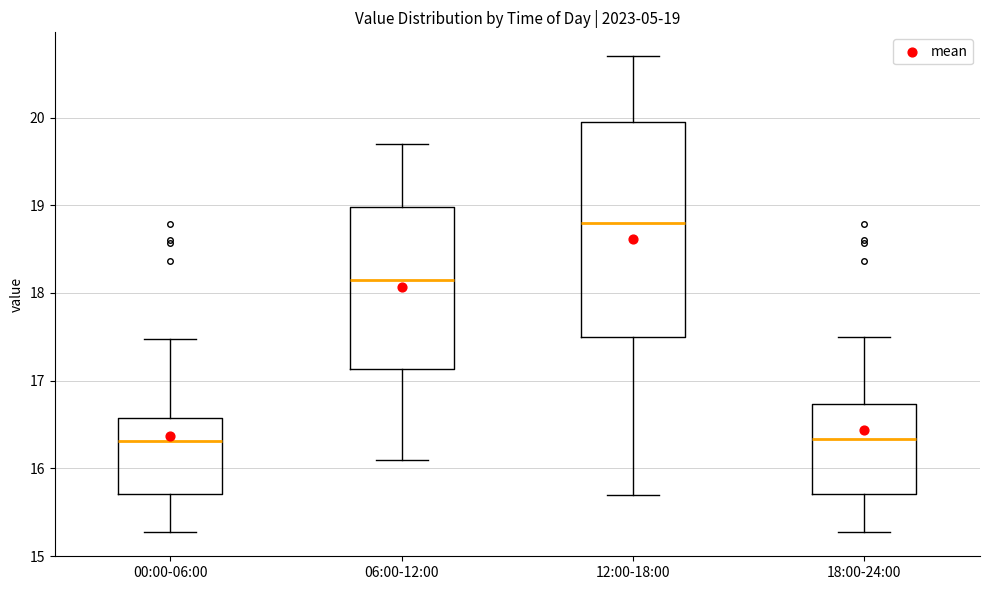

Which box has the highest median line?

12:00-18:00